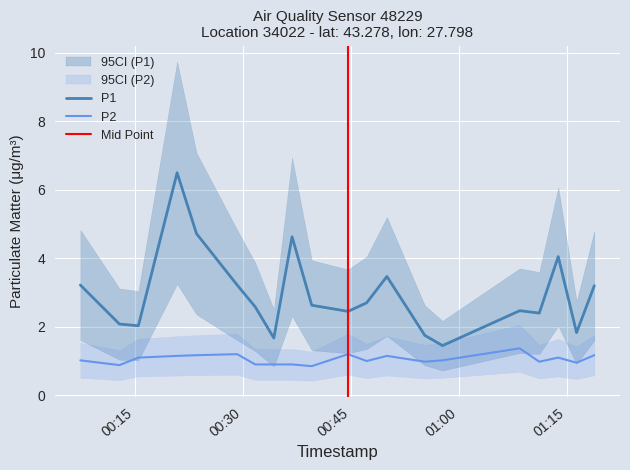

How many distinct data groups are displayed?

2